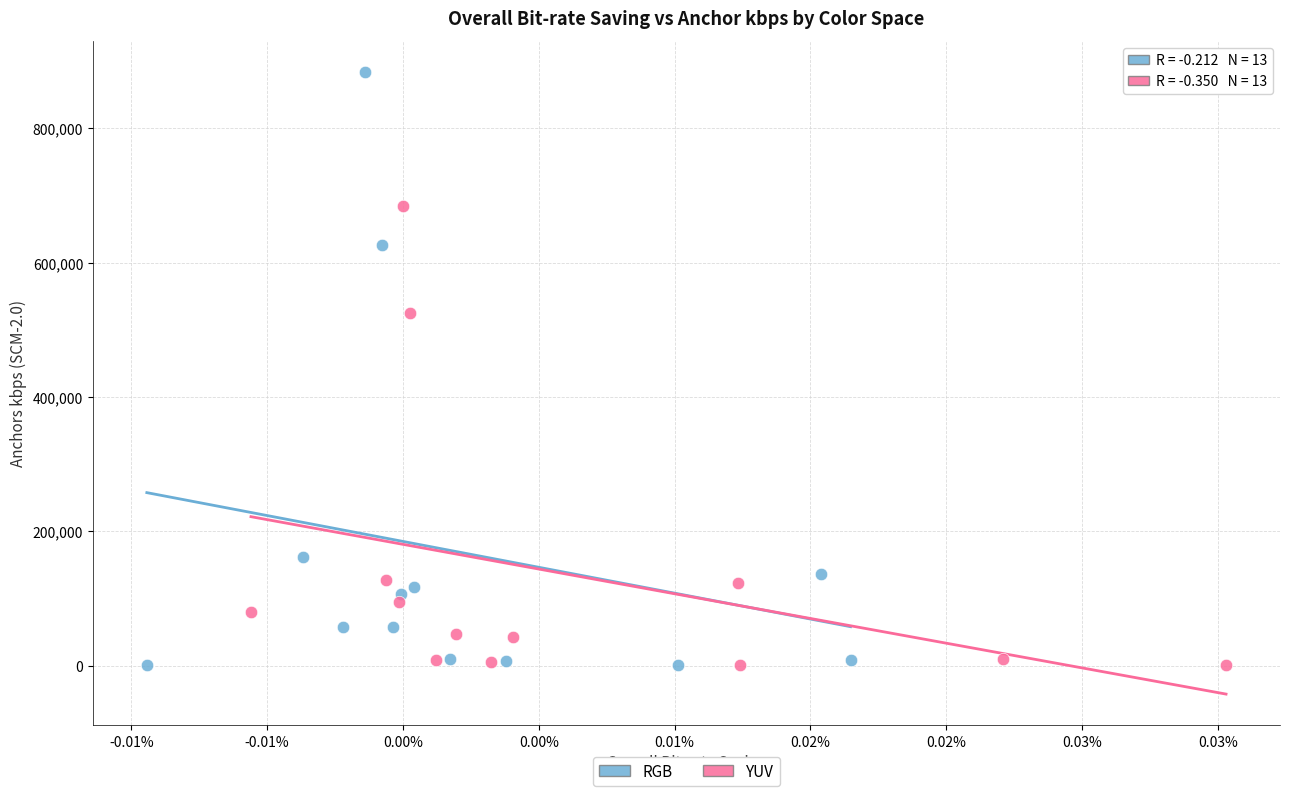

Which series contains the highest Y value?

RGB